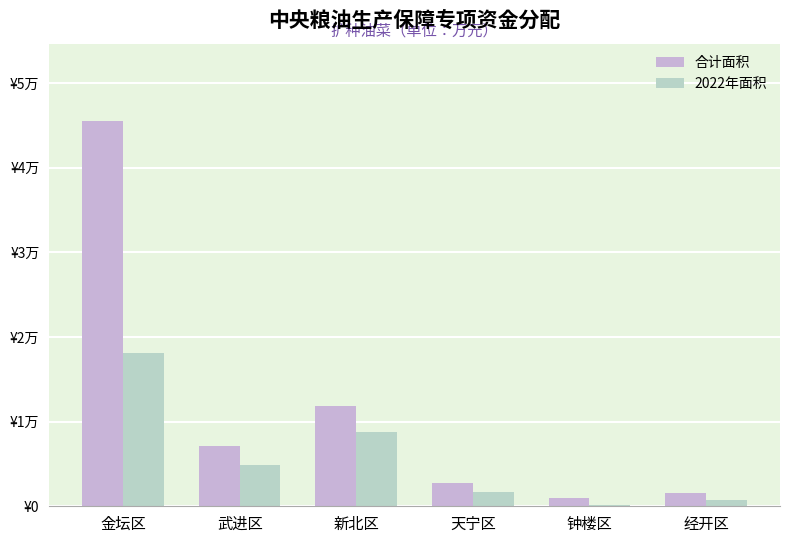

What is the value of the 合计面积 bar at the 2nd from the left?

7083.9